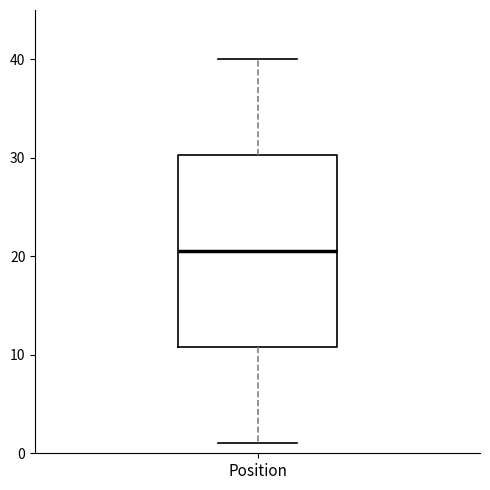

Transcribe this box plot: give where the median line is, the range the box spans, and where the two whiskers end, as read against the y-axis. The values are not printed on the chart, so give them approximately, as read against the axis.

median 21, box 11 to 30, whiskers 1 to 40